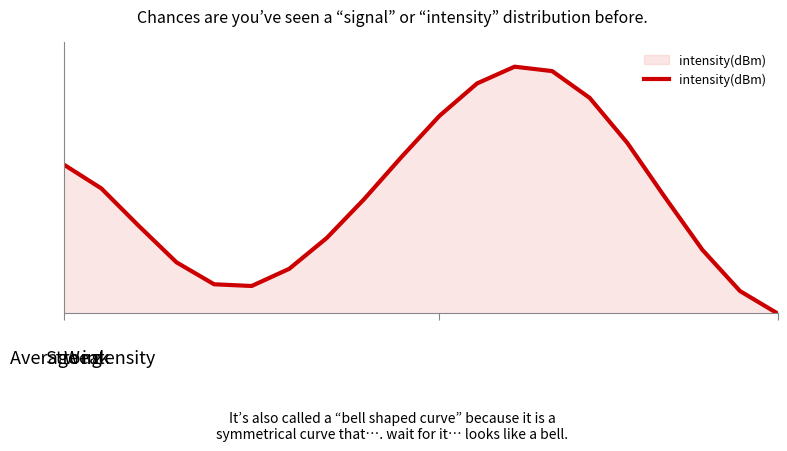

Does the chart have visible grid lines?

No